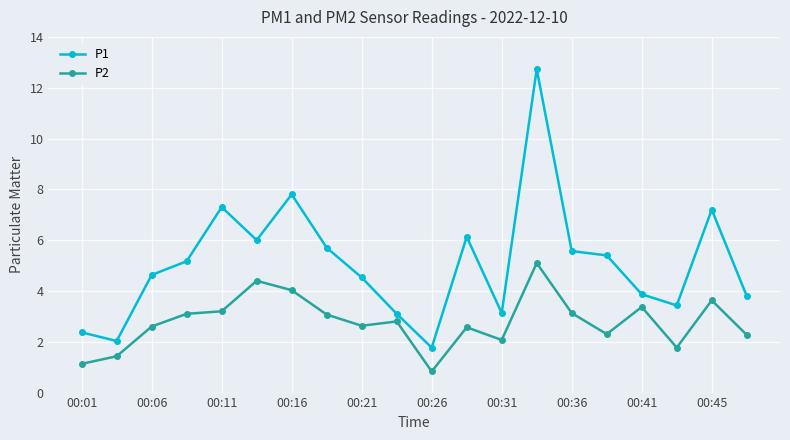

What is the value of the P2 point at the 8th from the left?

3.1